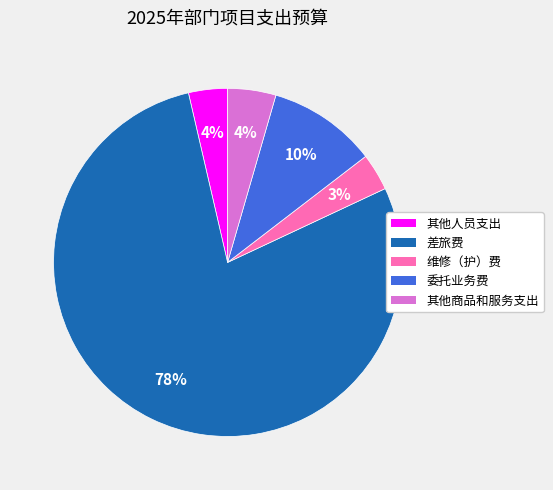

Between 其他商品和服务支出 and 差旅费, which is larger?

差旅费